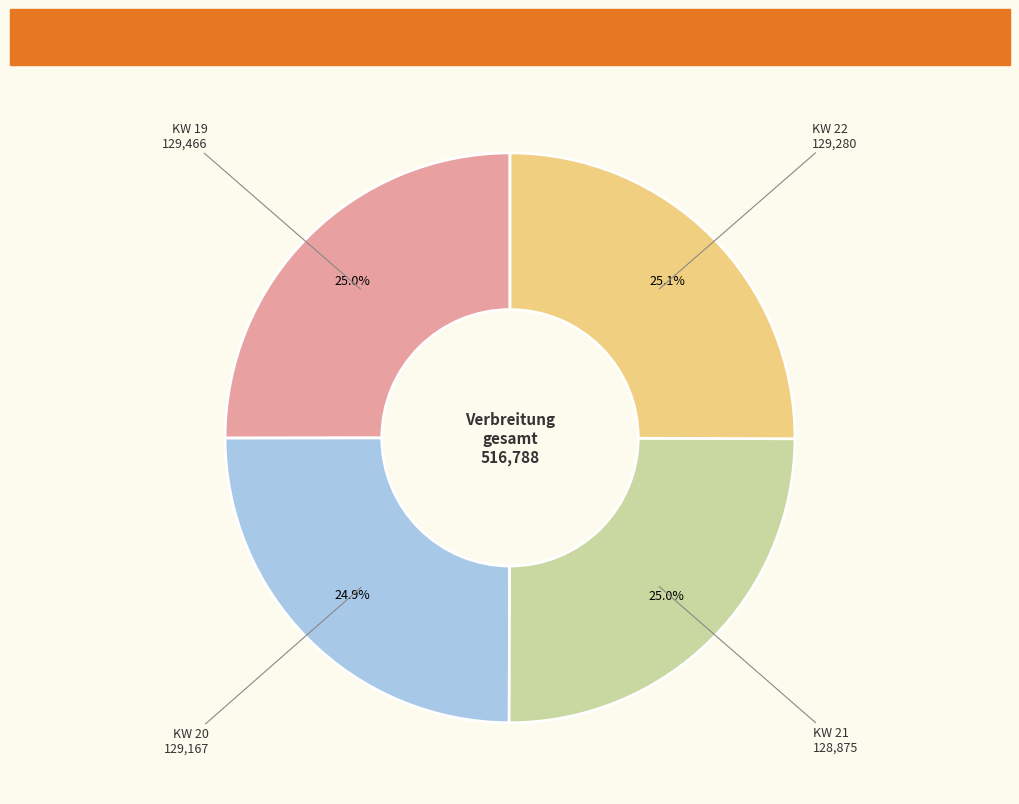

How many slices are in this pie chart?

4